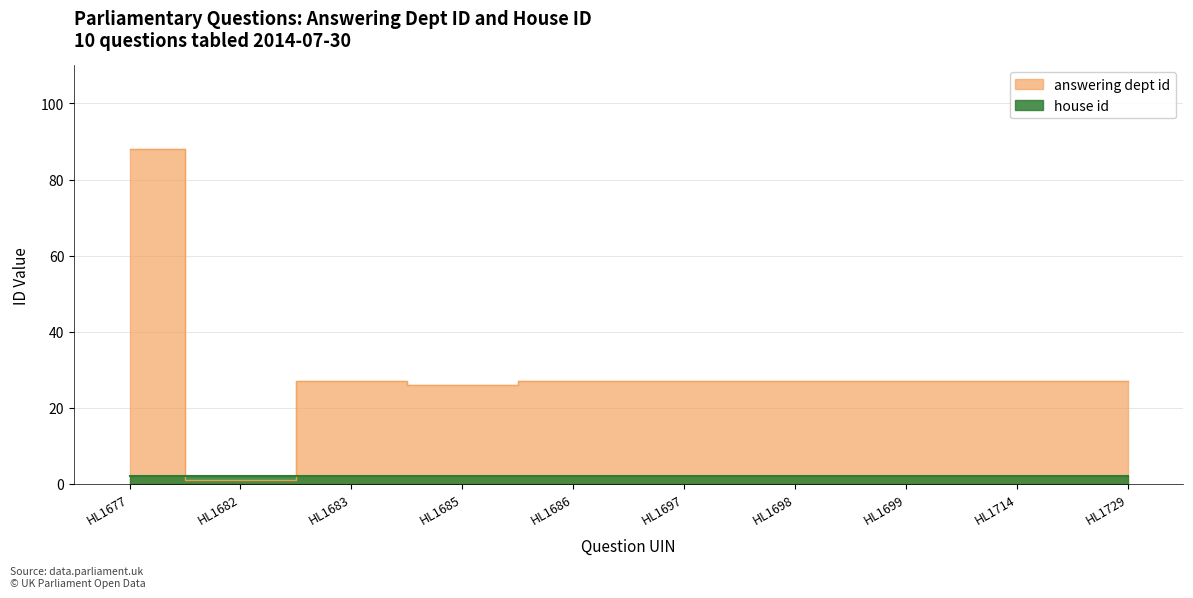

The value at HL1682 is 1. True or false?

True